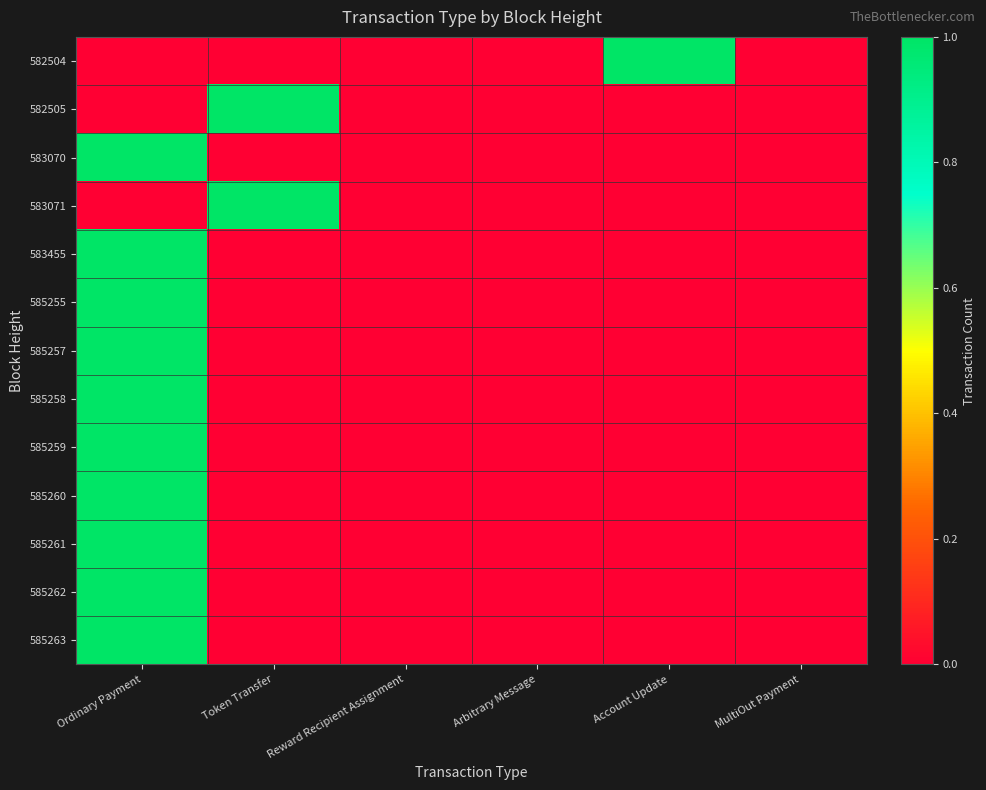

Reading left to right, transcribe all the data shown in this chart.

582504: Ordinary Payment=0	Token Transfer=0	Reward Recipient Assignment=0	Arbitrary Message=0	Account Update=1	MultiOut Payment=0
582505: Ordinary Payment=0	Token Transfer=1	Reward Recipient Assignment=0	Arbitrary Message=0	Account Update=0	MultiOut Payment=0
583070: Ordinary Payment=1	Token Transfer=0	Reward Recipient Assignment=0	Arbitrary Message=0	Account Update=0	MultiOut Payment=0
583071: Ordinary Payment=0	Token Transfer=1	Reward Recipient Assignment=0	Arbitrary Message=0	Account Update=0	MultiOut Payment=0
583455: Ordinary Payment=1	Token Transfer=0	Reward Recipient Assignment=0	Arbitrary Message=0	Account Update=0	MultiOut Payment=0
585255: Ordinary Payment=1	Token Transfer=0	Reward Recipient Assignment=0	Arbitrary Message=0	Account Update=0	MultiOut Payment=0
585257: Ordinary Payment=1	Token Transfer=0	Reward Recipient Assignment=0	Arbitrary Message=0	Account Update=0	MultiOut Payment=0
585258: Ordinary Payment=1	Token Transfer=0	Reward Recipient Assignment=0	Arbitrary Message=0	Account Update=0	MultiOut Payment=0
585259: Ordinary Payment=1	Token Transfer=0	Reward Recipient Assignment=0	Arbitrary Message=0	Account Update=0	MultiOut Payment=0
585260: Ordinary Payment=1	Token Transfer=0	Reward Recipient Assignment=0	Arbitrary Message=0	Account Update=0	MultiOut Payment=0
585261: Ordinary Payment=1	Token Transfer=0	Reward Recipient Assignment=0	Arbitrary Message=0	Account Update=0	MultiOut Payment=0
585262: Ordinary Payment=1	Token Transfer=0	Reward Recipient Assignment=0	Arbitrary Message=0	Account Update=0	MultiOut Payment=0
585263: Ordinary Payment=1	Token Transfer=0	Reward Recipient Assignment=0	Arbitrary Message=0	Account Update=0	MultiOut Payment=0